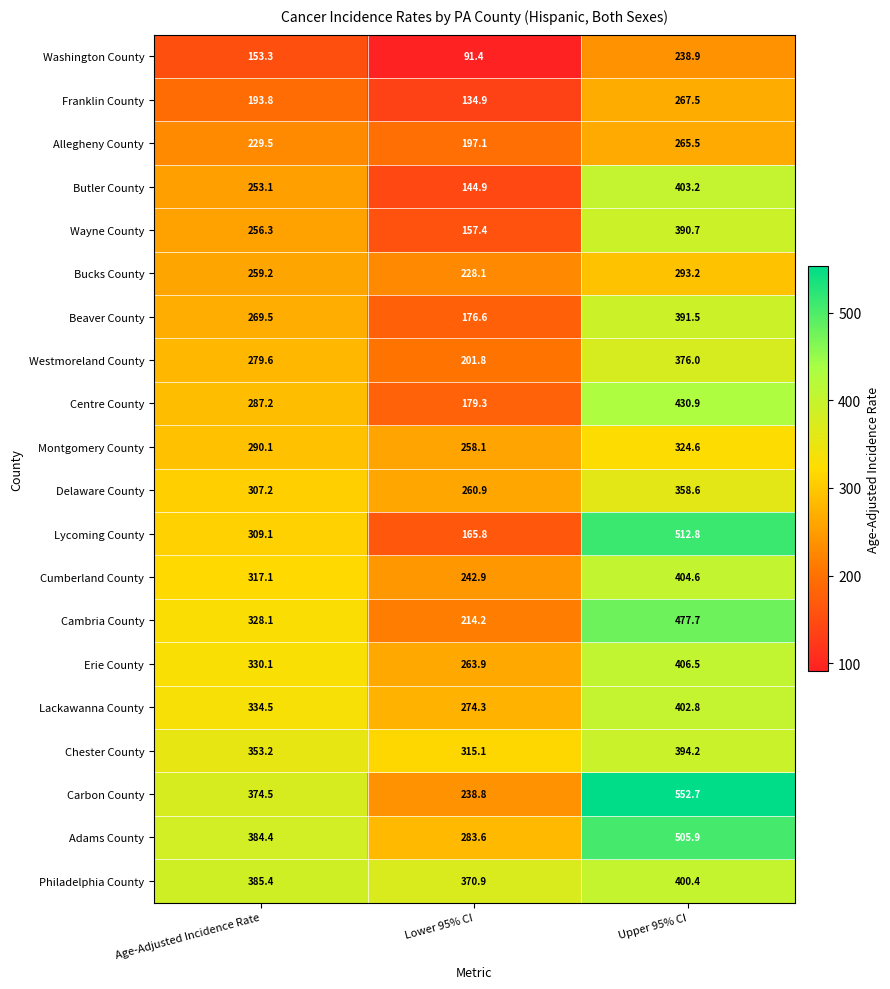

List the series in order of their peak value, lowest first.

Washington County, Allegheny County, Franklin County, Bucks County, Montgomery County, Delaware County, Westmoreland County, Wayne County, Beaver County, Chester County, Philadelphia County, Lackawanna County, Butler County, Cumberland County, Erie County, Centre County, Cambria County, Adams County, Lycoming County, Carbon County